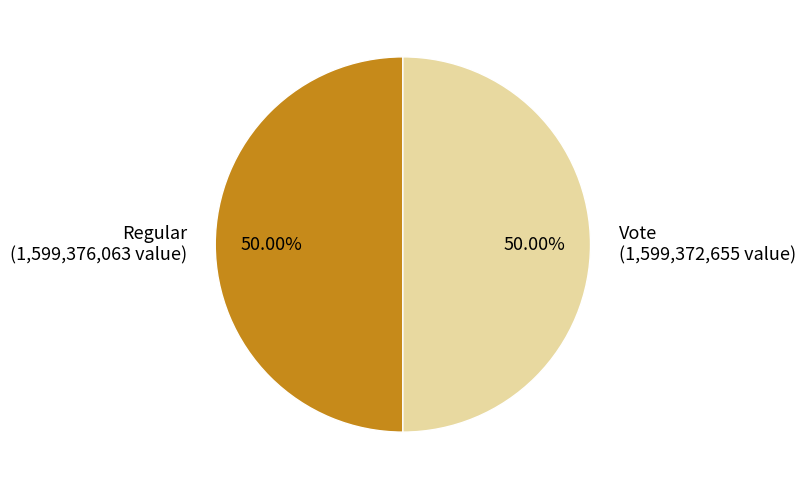

To the nearest percent, what is the combined percentage of Vote and Regular?

100%